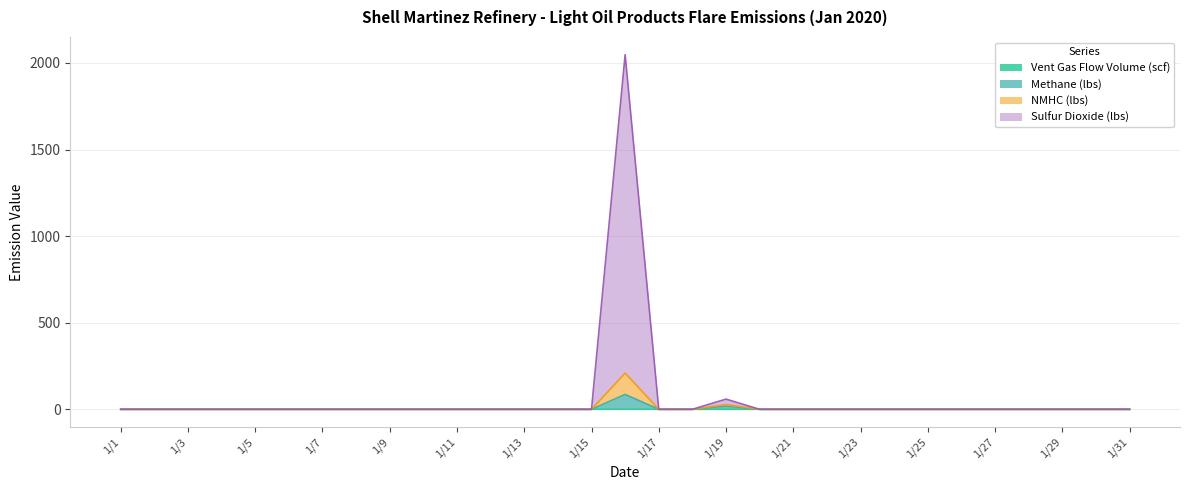

Between 1/31 and 1/2, which is larger?

1/31